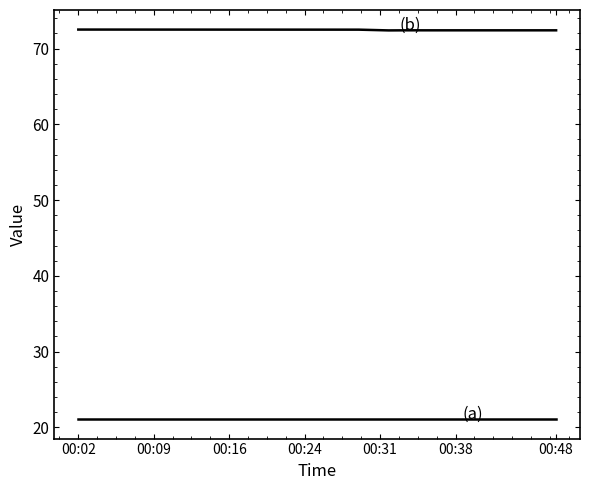

Is this an area chart (filled region under the line)?

No